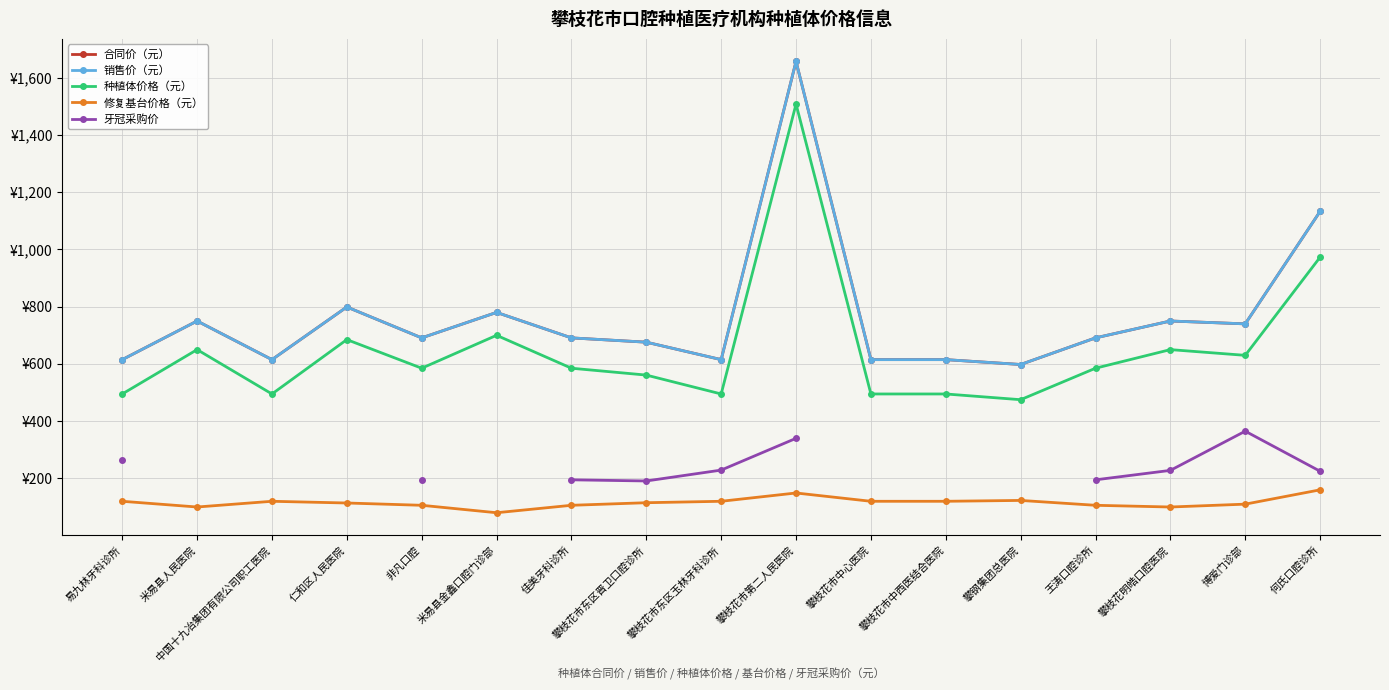

In 种植体价格（元）, how many points are higher than both neighbors (excluding endpoints)?

5